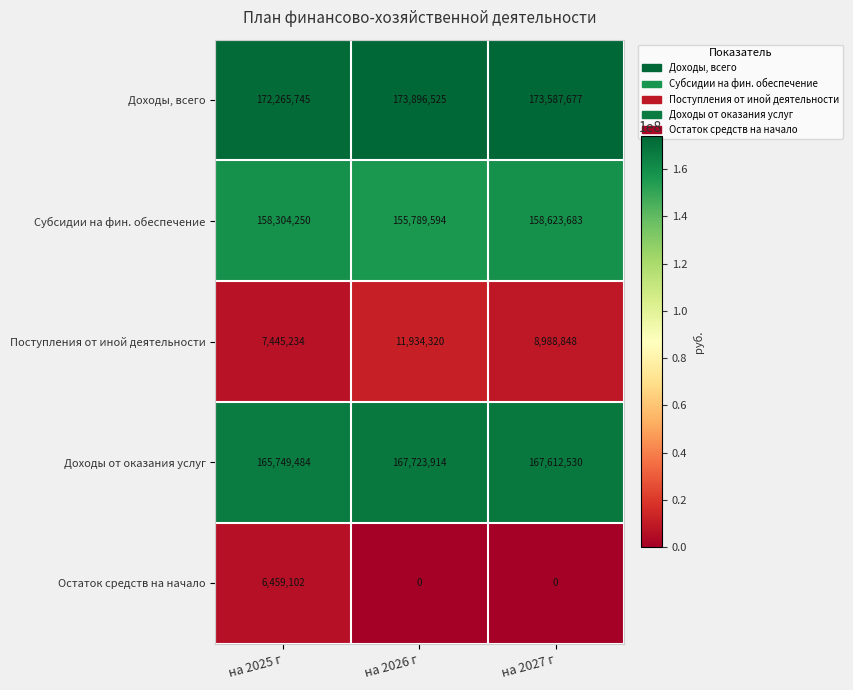

Reading left to right, extract all data points from this chart.

Доходы, всего: 172265745	173896525	173587677
Субсидии на фин. обеспечение: 158304250	155789594	158623683
Поступления от иной деятельности: 7445234	11934320	8988848
Доходы от оказания услуг: 165749484	167723914	167612530
Остаток средств на начало: 6459102	0	0